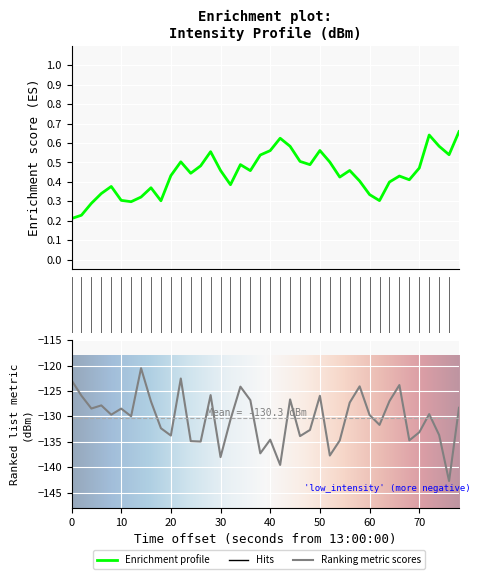

Reading right to left, extract all data points from this chart.

-128.3	-142.7	-133.7	-129.5	-133.1	-134.7	-123.8	-127.0	-131.7	-129.7	-124.1	-127.3	-134.7	-137.7	-125.9	-132.7	-133.9	-126.7	-139.6	-134.6	-137.3	-126.8	-124.1	-130.6	-138.0	-125.8	-134.9	-134.9	-122.5	-133.8	-132.3	-127.1	-120.5	-130.0	-128.5	-129.7	-127.8	-128.4	-125.9	-122.9